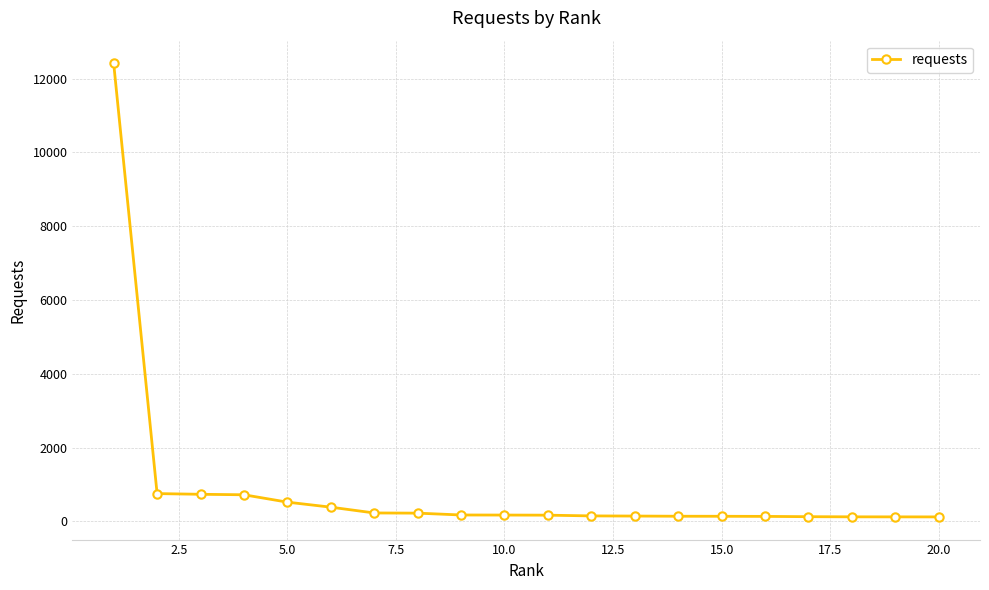

How many data points does each series have?

20